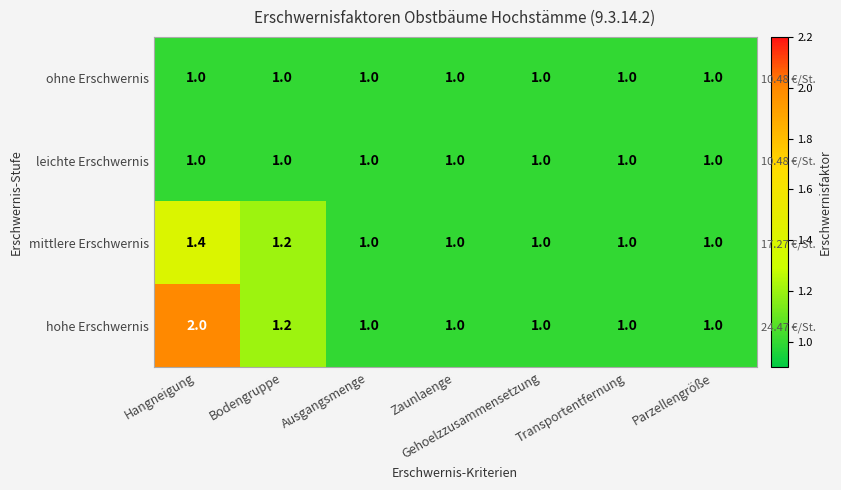

Between Gehoelzzusammensetzung and Transportentfernung, which is larger?

Gehoelzzusammensetzung